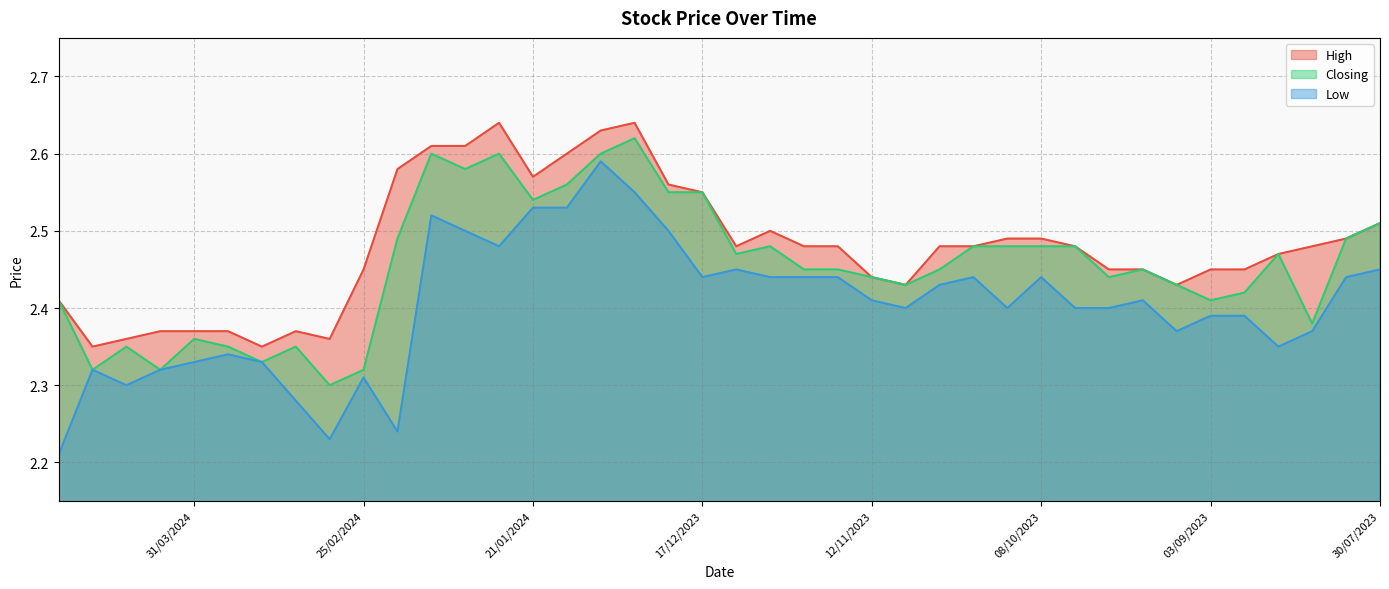

At which label is Closing closest to 2?

03/03/2024